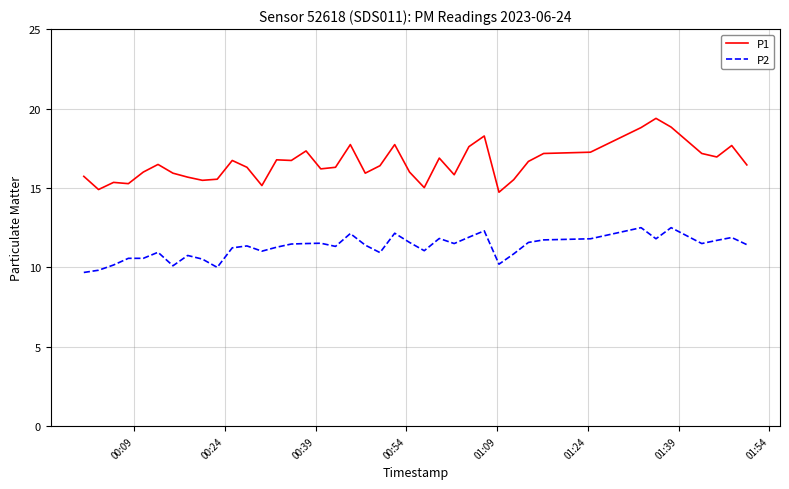

How many lines are shown in the chart?

2